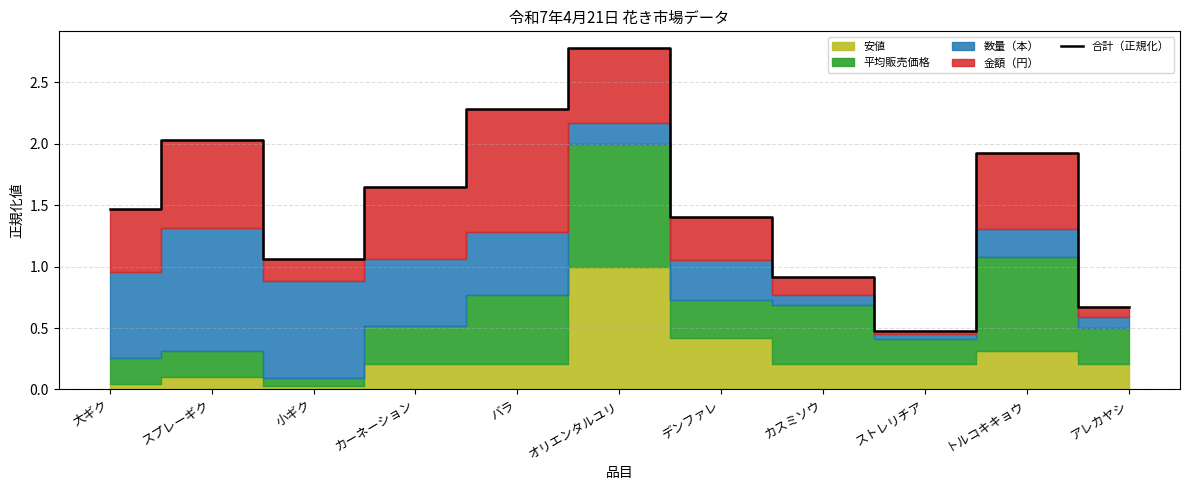

What is the difference between the maximum and minimum values?

2.3